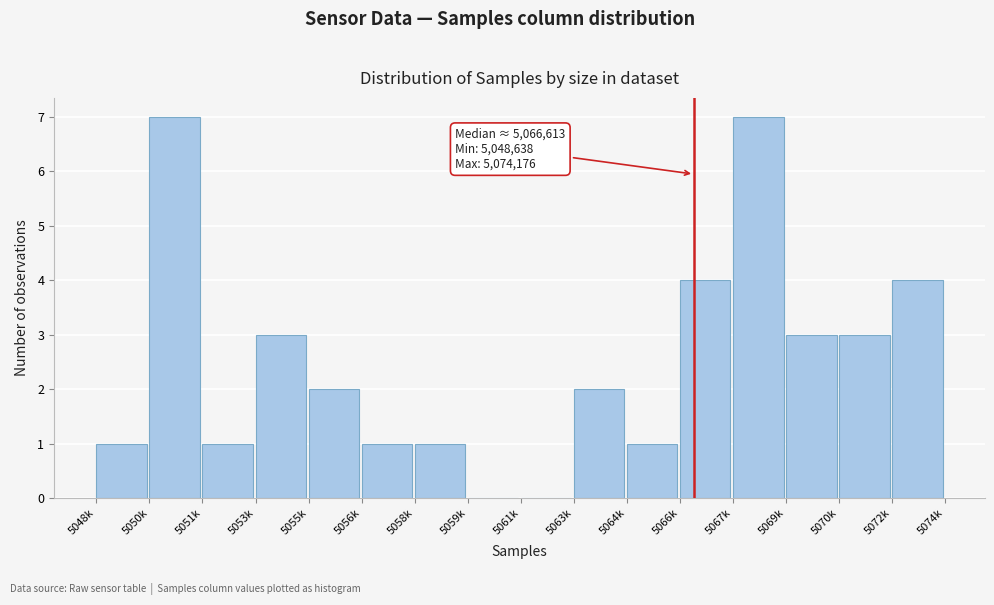

Reading left to right, what are all the values shown in this chart?

5048k=1	5050k=7	5051k=1	5053k=3	5055k=2	5056k=1	5058k=1	5059k=0	5061k=0	5063k=2	5064k=1	5066k=4	5067k=7	5069k=3	5070k=3	5072k=4